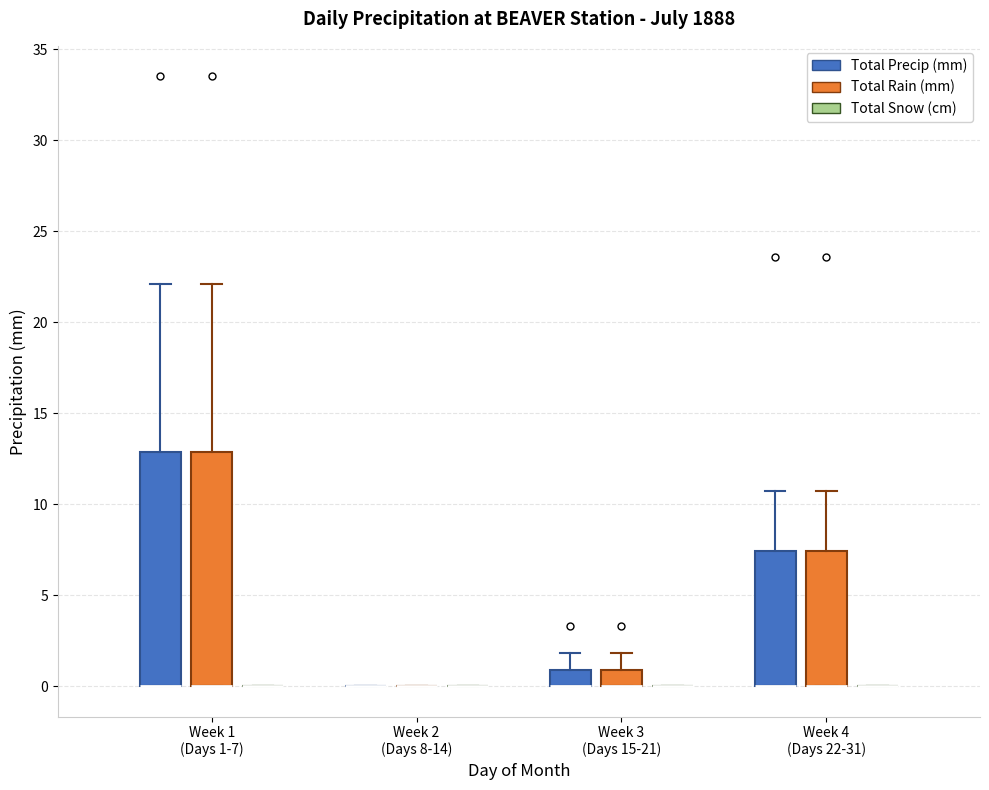

Reading left to right, read every box against the y-axis: the position of its median line, the range the box covers, and the ends of its whiskers. The values are not printed on the chart, so give them approximately, as read against the axis.

Week 1 (Days 1-7) (Total Precip (mm)): median 0.0 (drawn on the box's lower edge), box 0.0 to 13.0, whiskers 0.0 to 22.0
Week 1 (Days 1-7) (Total Rain (mm)): median 0.0 (drawn on the box's lower edge), box 0.0 to 13.0, whiskers 0.0 to 22.0
Week 1 (Days 1-7) (Total Snow (cm)): box collapsed to a line at 0.0, whiskers 0.0 to 0.0
Week 2 (Days 8-14) (Total Precip (mm)): box collapsed to a line at 0.0, whiskers 0.0 to 0.0
Week 2 (Days 8-14) (Total Rain (mm)): box collapsed to a line at 0.0, whiskers 0.0 to 0.0
Week 2 (Days 8-14) (Total Snow (cm)): box collapsed to a line at 0.0, whiskers 0.0 to 0.0
Week 3 (Days 15-21) (Total Precip (mm)): median 0.0 (drawn on the box's lower edge), box 0.0 to 1.0, whiskers 0.0 to 2.0
Week 3 (Days 15-21) (Total Rain (mm)): median 0.0 (drawn on the box's lower edge), box 0.0 to 1.0, whiskers 0.0 to 2.0
Week 3 (Days 15-21) (Total Snow (cm)): box collapsed to a line at 0.0, whiskers 0.0 to 0.0
Week 4 (Days 22-31) (Total Precip (mm)): median 0.0 (drawn on the box's lower edge), box 0.0 to 7.5, whiskers 0.0 to 10.5
Week 4 (Days 22-31) (Total Rain (mm)): median 0.0 (drawn on the box's lower edge), box 0.0 to 7.5, whiskers 0.0 to 10.5
Week 4 (Days 22-31) (Total Snow (cm)): box collapsed to a line at 0.0, whiskers 0.0 to 0.0